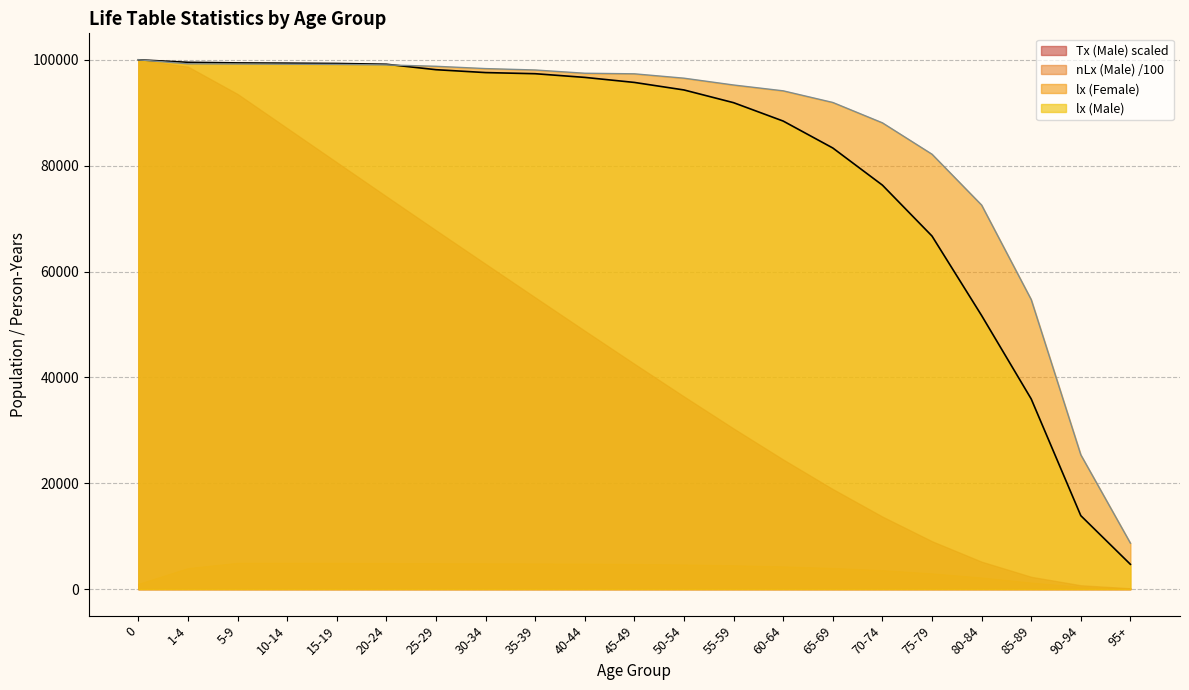

How many lines are shown in the chart?

4